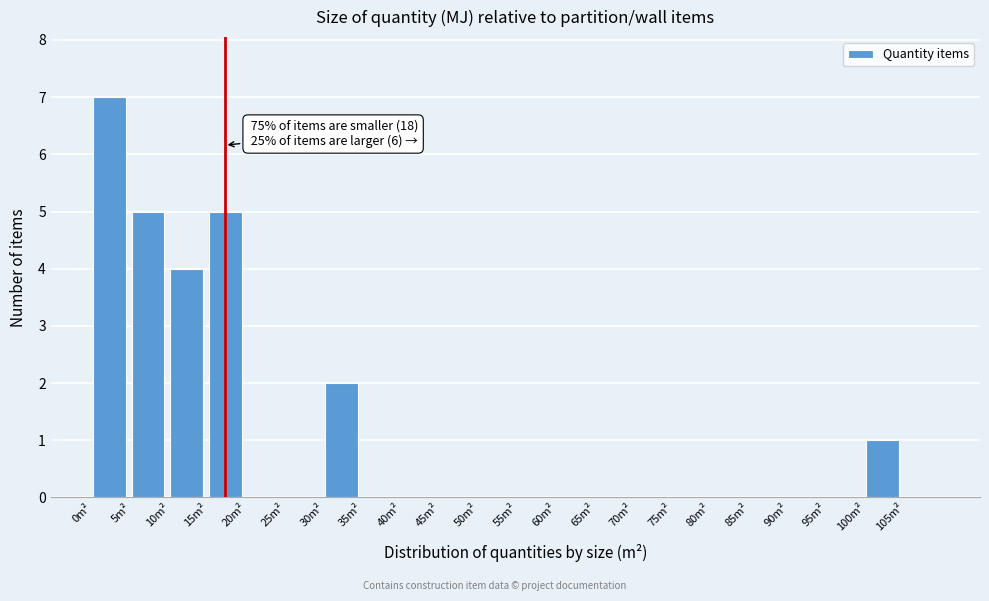

Over which range of the x-axis is the bar tallest?

0 to 5